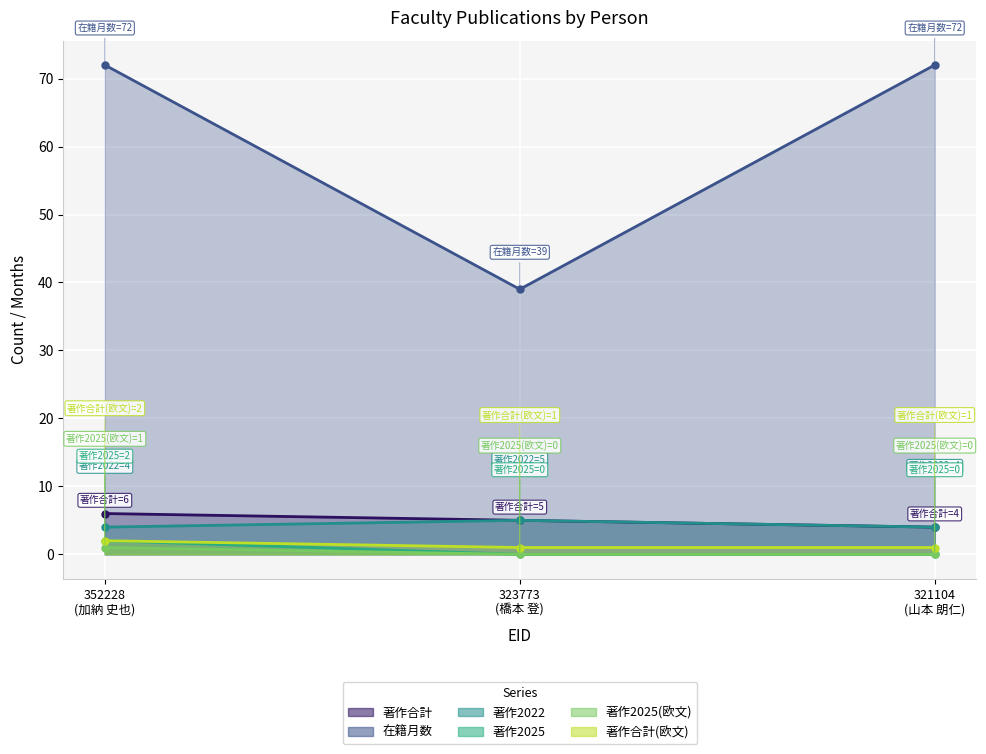

Which category has the highest value in the 著作2022 series?

323773 (橋本 登)